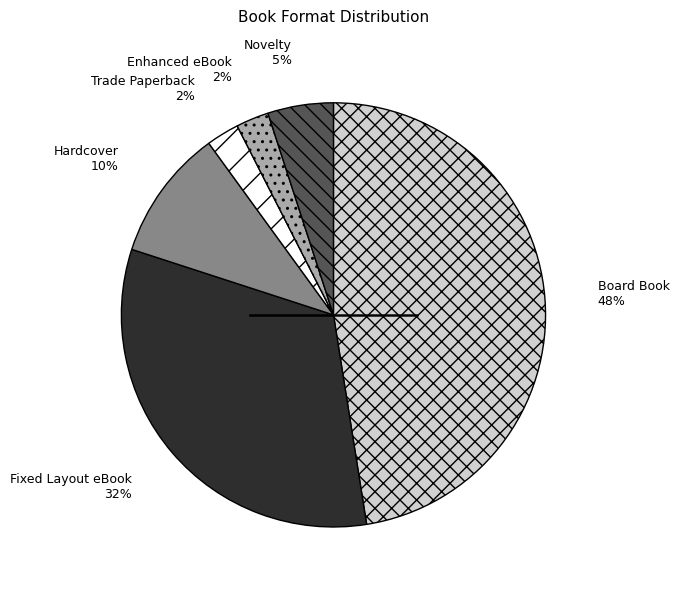

Is there any slice that represents more than half of the pie?

No